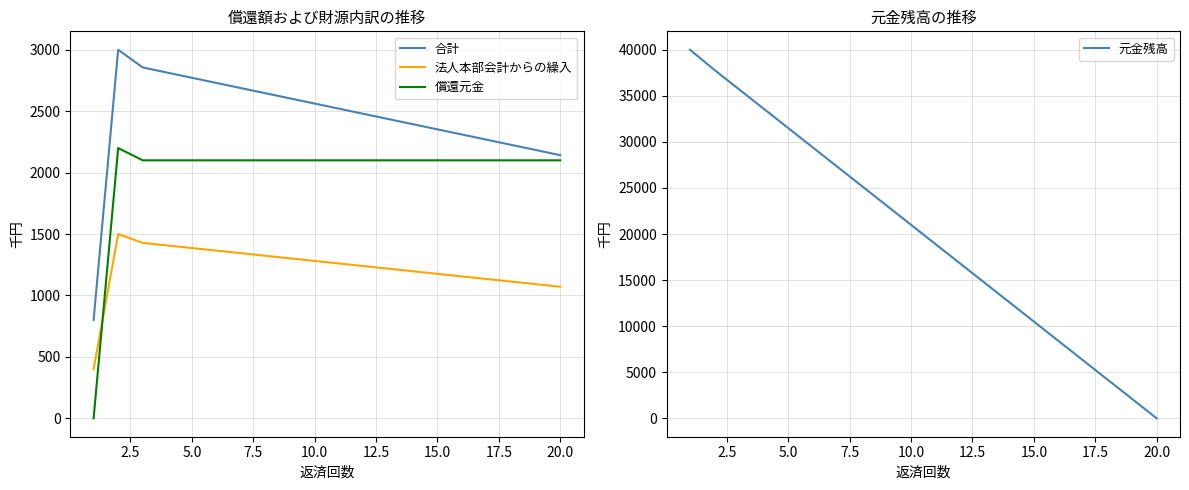

True or false: 法人本部会計からの繰入 and 償還元金 cross at least once.

True